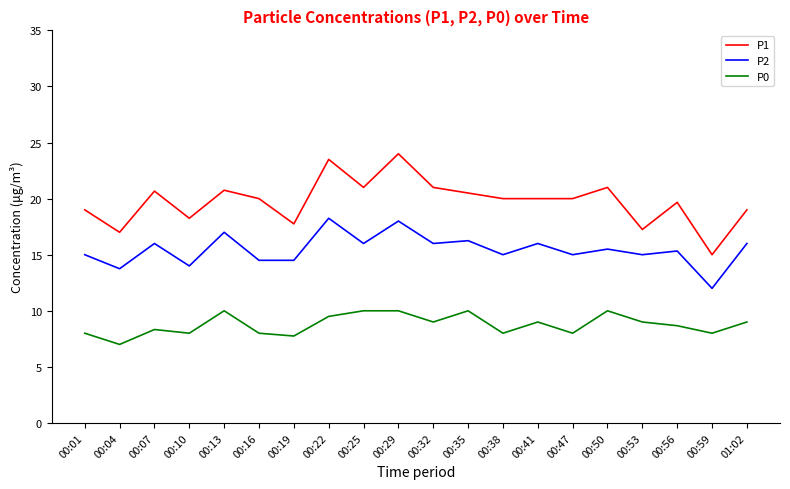

Rank the series by their average value, from highest to lowest.

P1, P2, P0